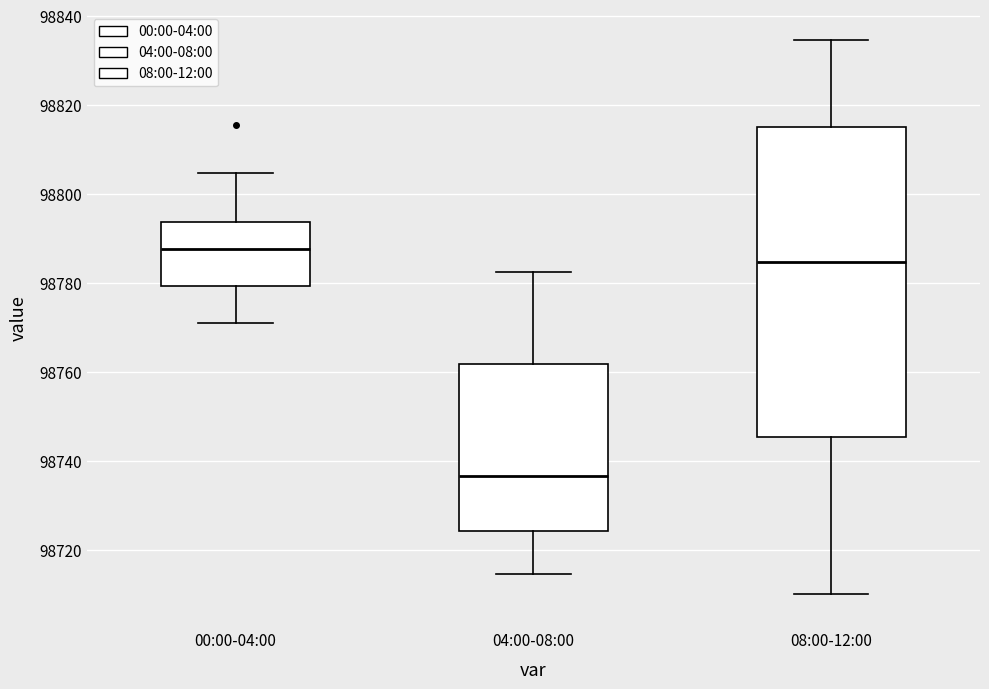

Reading left to right, read every box against the y-axis: the position of its median line, the range the box covers, and the ends of its whiskers. The values are not printed on the chart, so give them approximately, as read against the axis.

00:00-04:00: median 98788, box 98780 to 98794, whiskers 98772 to 98804
04:00-08:00: median 98736, box 98724 to 98762, whiskers 98714 to 98782
08:00-12:00: median 98784, box 98746 to 98814, whiskers 98710 to 98834